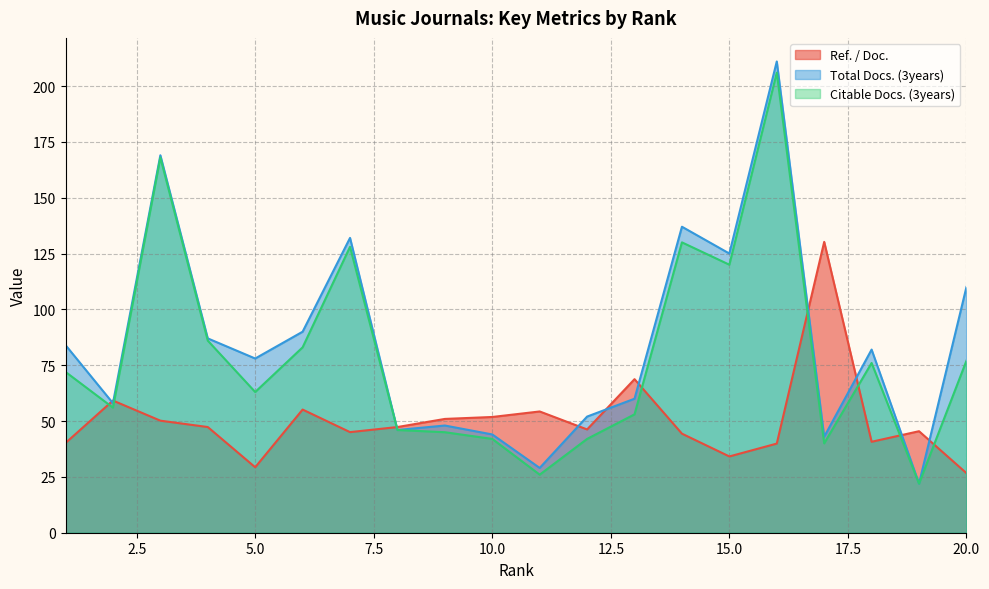

What is the maximum value for Citable Docs. (3years)?

206.0